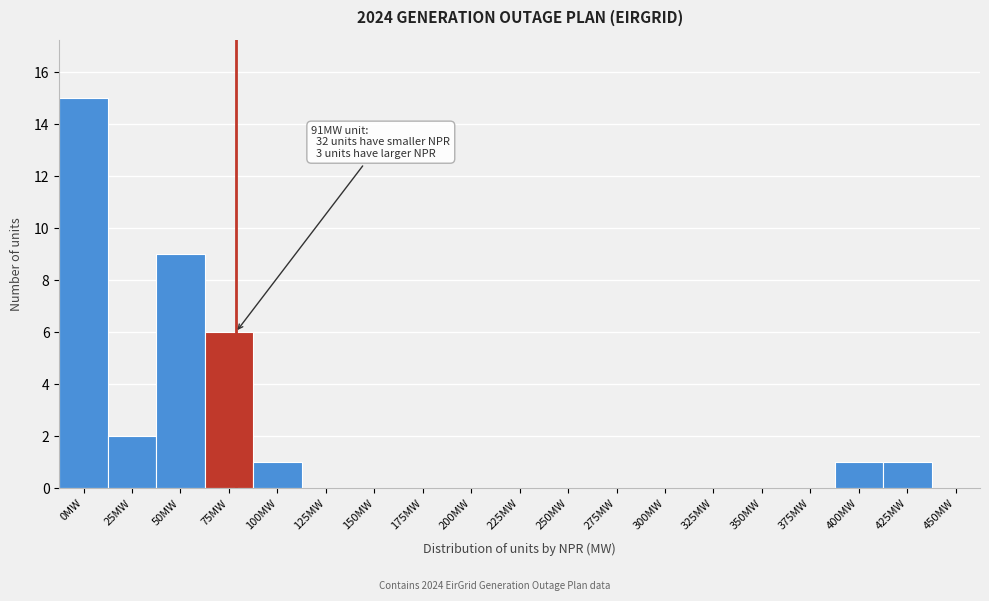

Reading right to left, extract all data points from this chart.

450MW=0	425MW=1	400MW=1	375MW=0	350MW=0	325MW=0	300MW=0	275MW=0	250MW=0	225MW=0	200MW=0	175MW=0	150MW=0	125MW=0	100MW=1	75MW=6	50MW=9	25MW=2	0MW=15